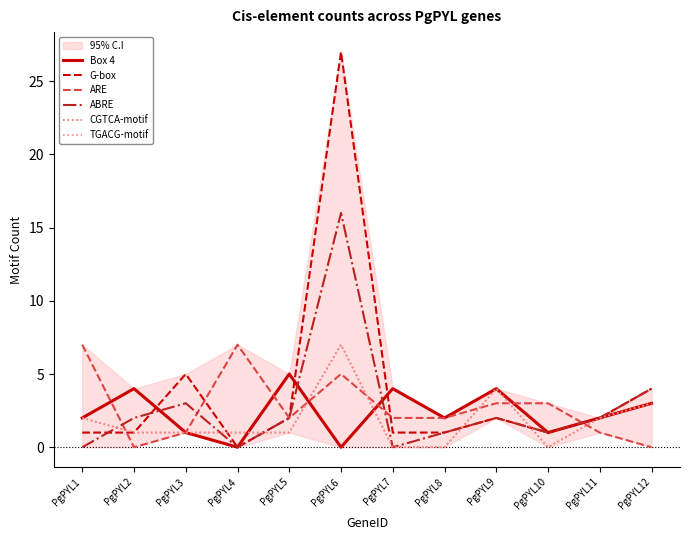

Which series has the widest spread of values?

G-box